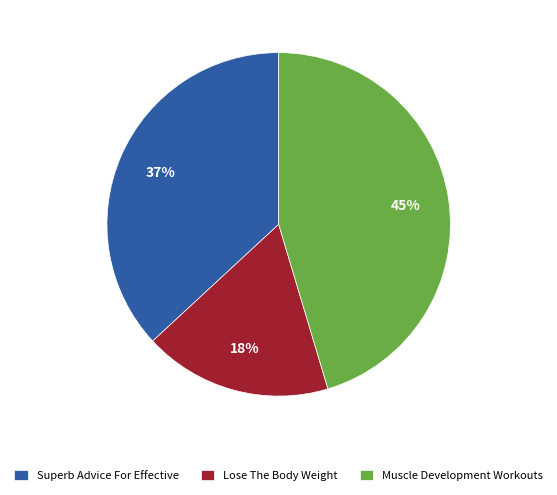

Approximately how many times larger is the value at Superb Advice For Effective compared to Lose The Body Weight?

2.1